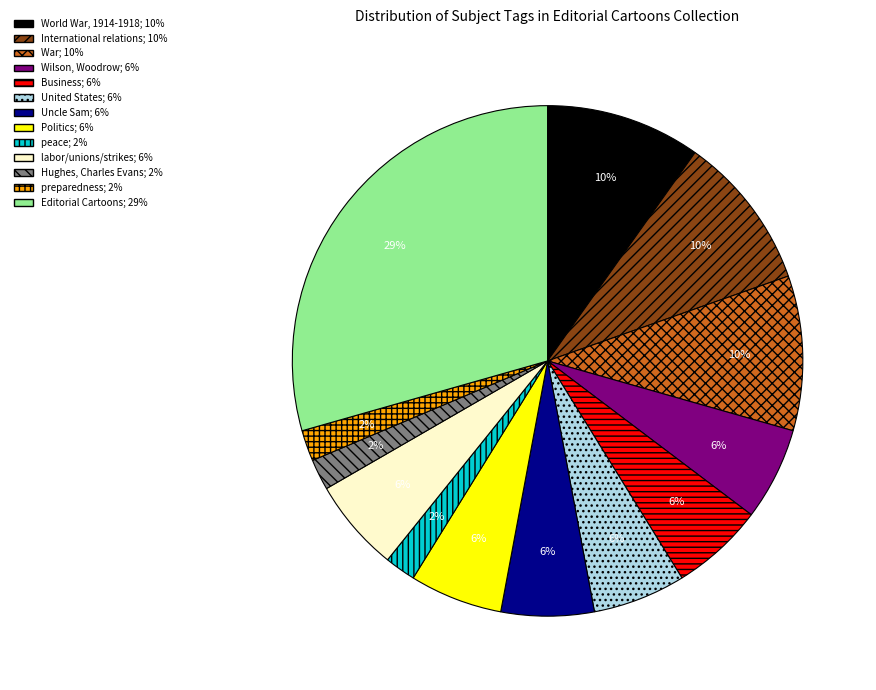

To the nearest percent, what is the difference between the largest and smallest slice percentages?

27%